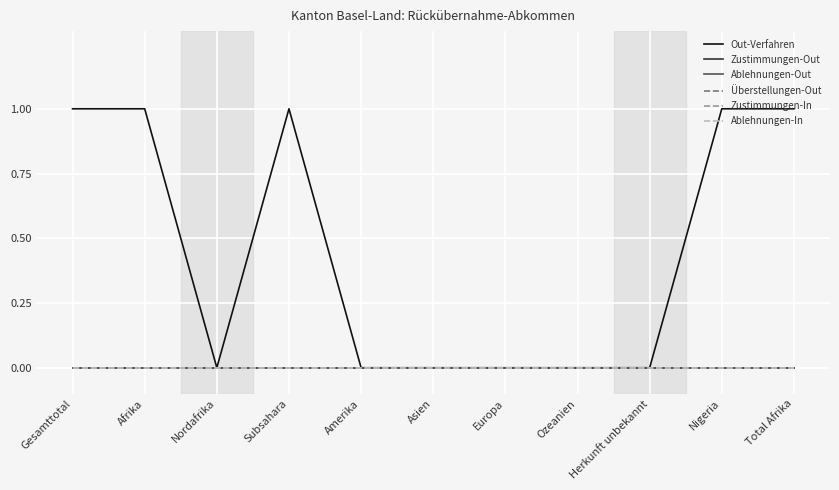

Does the chart have visible grid lines?

Yes